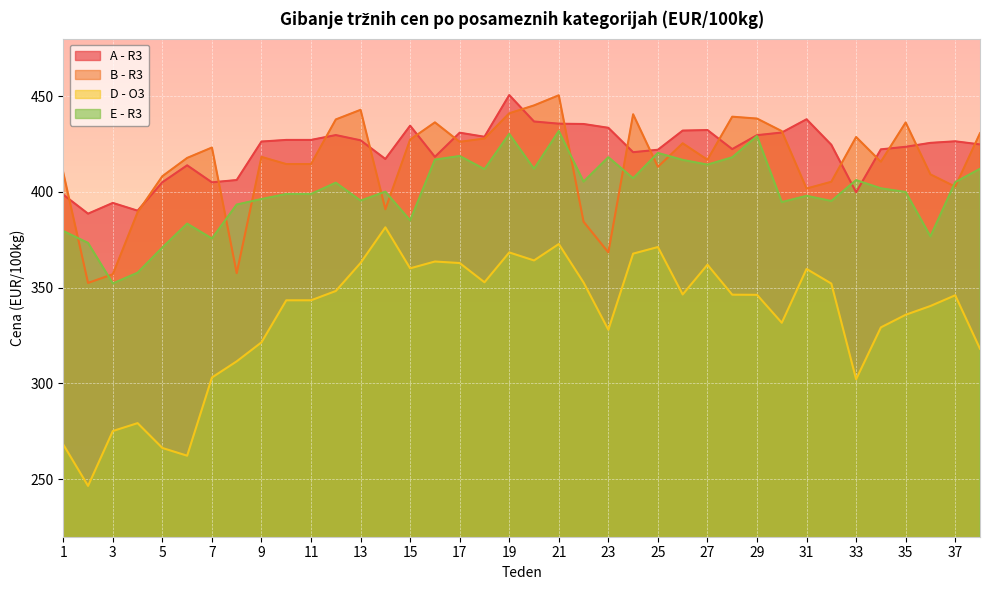

Which series has the largest range (max minus min)?

D - O3